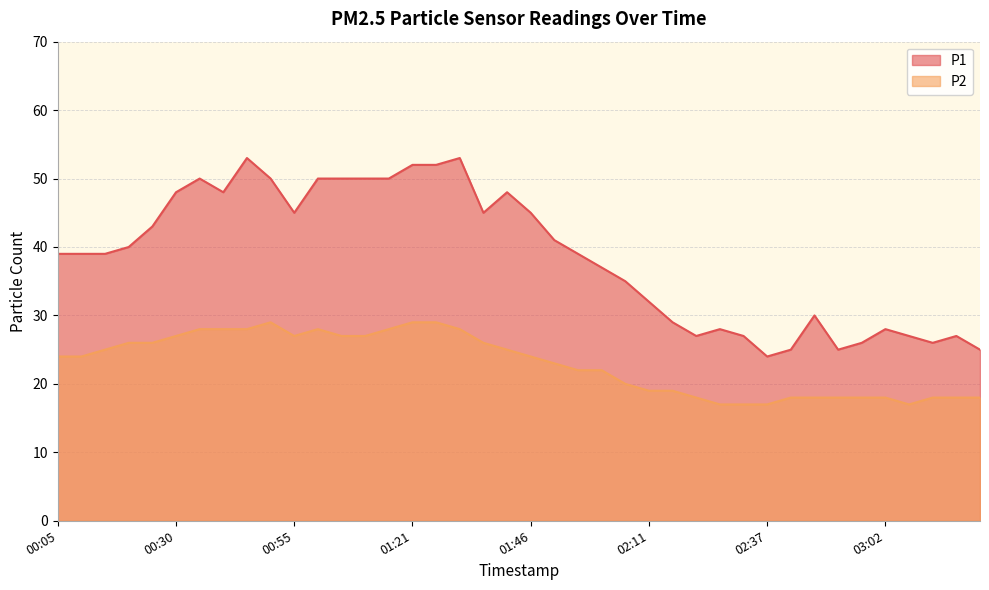

True or false: P1 and P2 cross at least once.

False